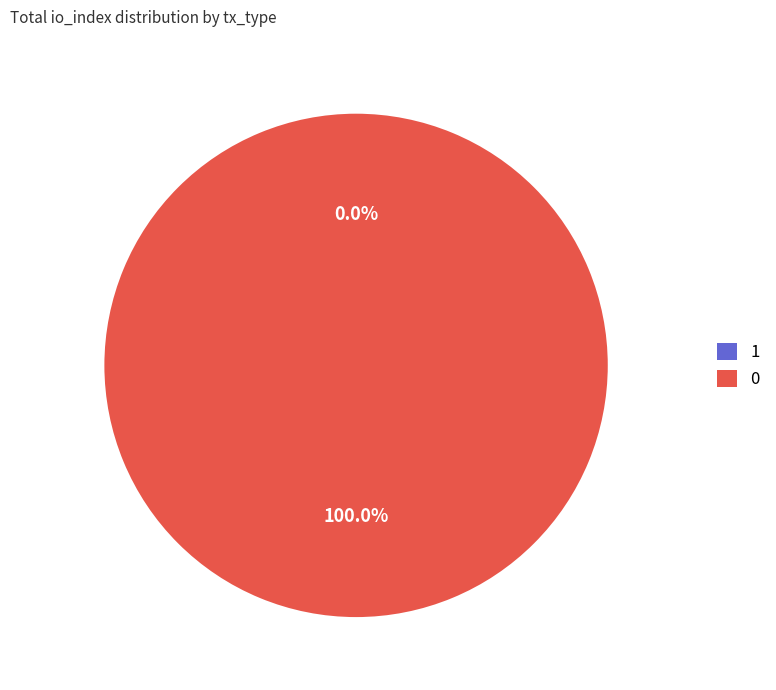

True or false: Vote (io_index=1) accounts for 94% of the total.

False